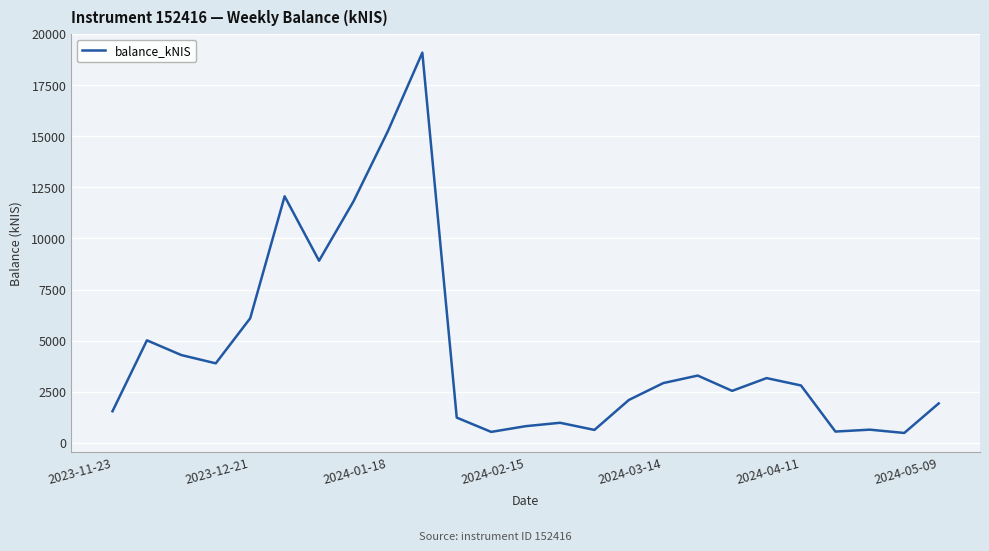

What is the greatest value displayed?

19084.2